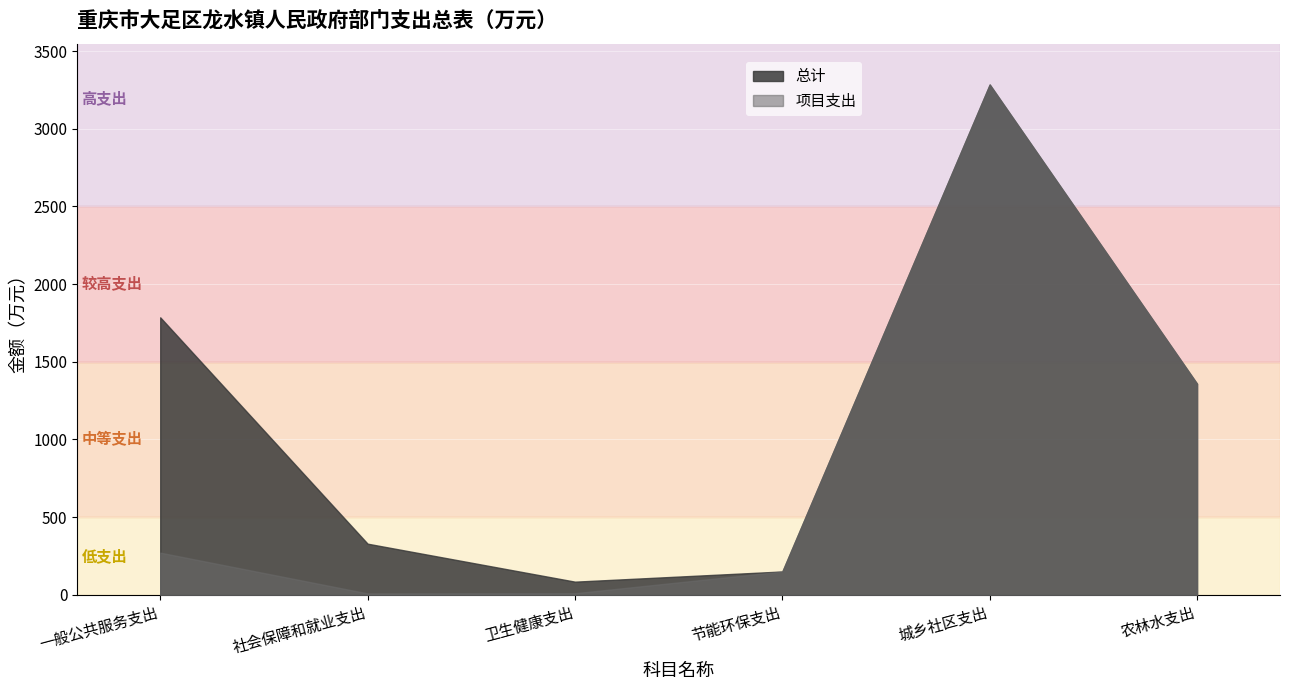

The value of 项目支出 at 节能环保支出 is 222.2. True or false?

False